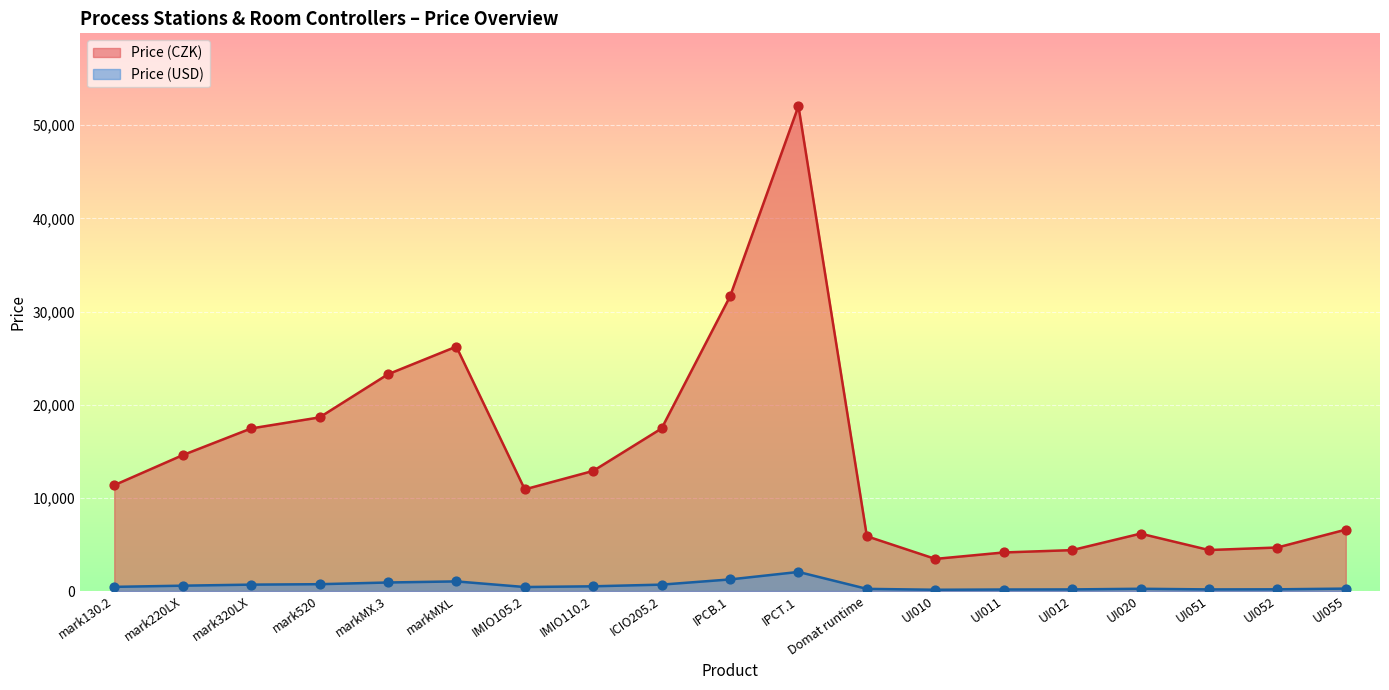

Which series reaches the maximum Y coordinate?

Price (CZK)